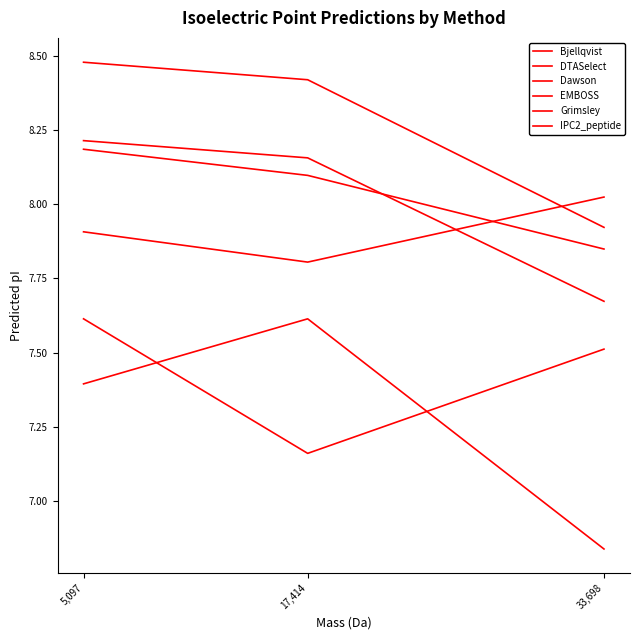

Reading right to left, extract all data points from this chart.

Bjellqvist: 8.0	7.8	7.9
DTASelect: 7.8	8.1	8.2
Dawson: 7.7	8.2	8.2
EMBOSS: 7.9	8.4	8.5
Grimsley: 6.8	7.6	7.4
IPC2_peptide: 7.5	7.2	7.6